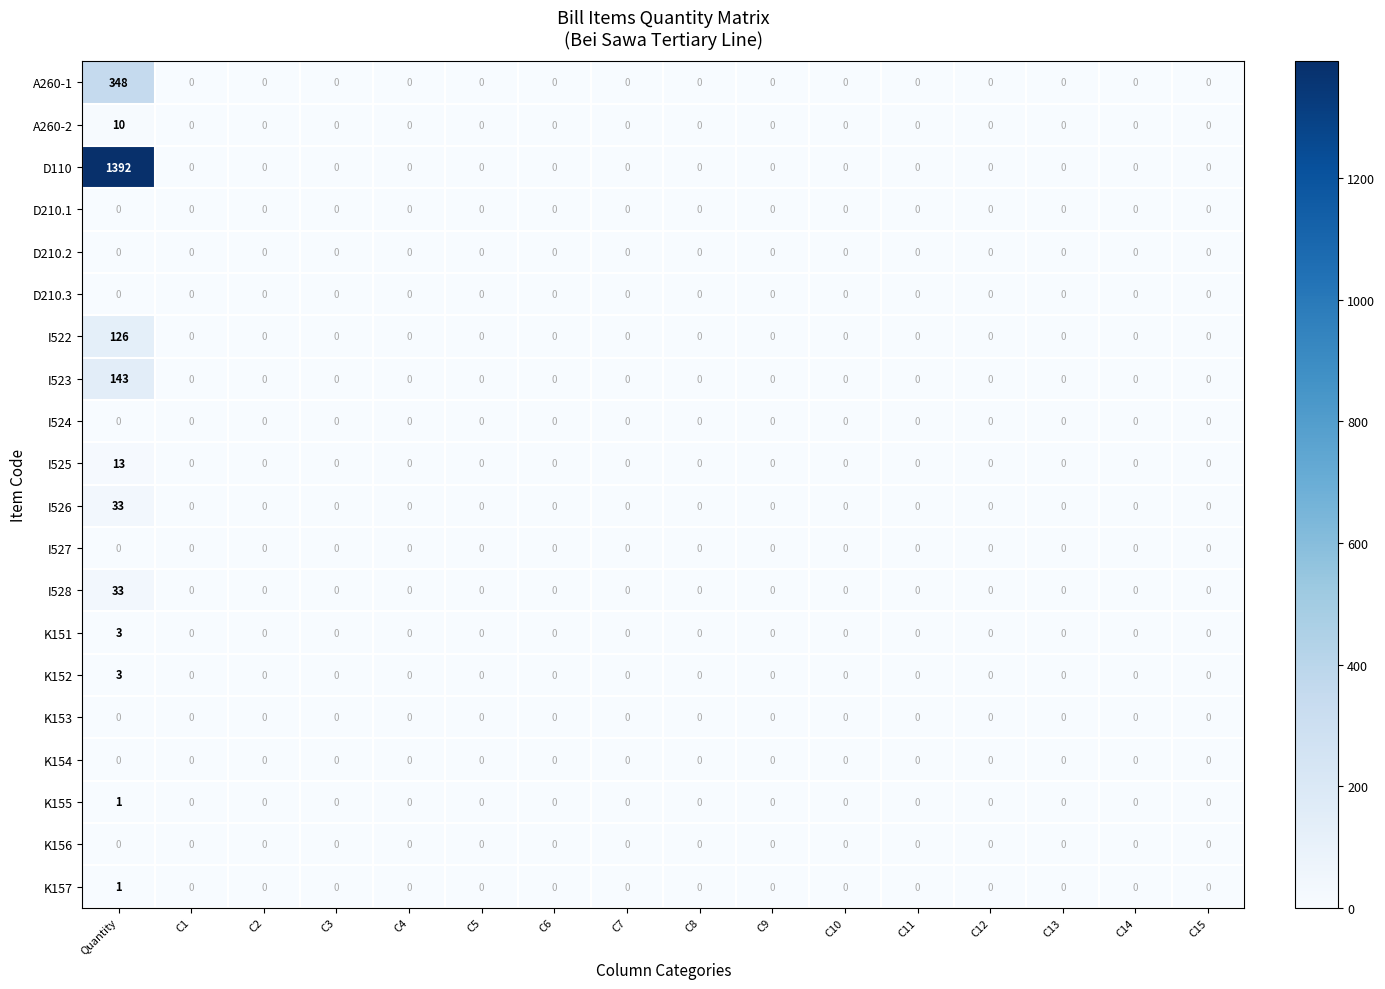

Is it true that K152 equals 0 at C3?

True